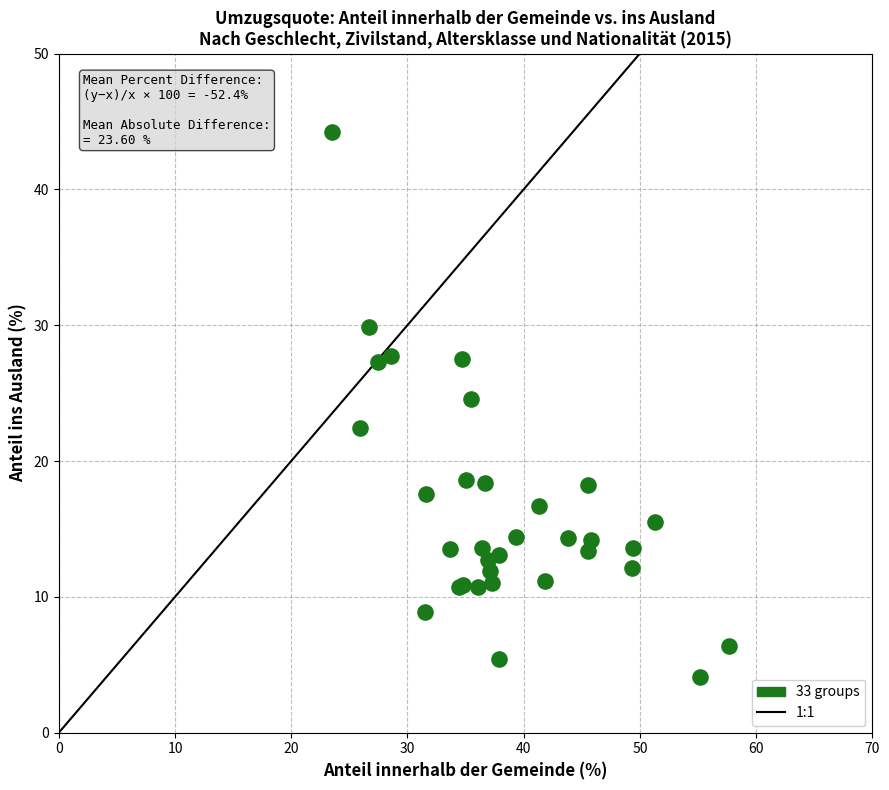

What Y value in the scatter plot is closest to 24?

24.6